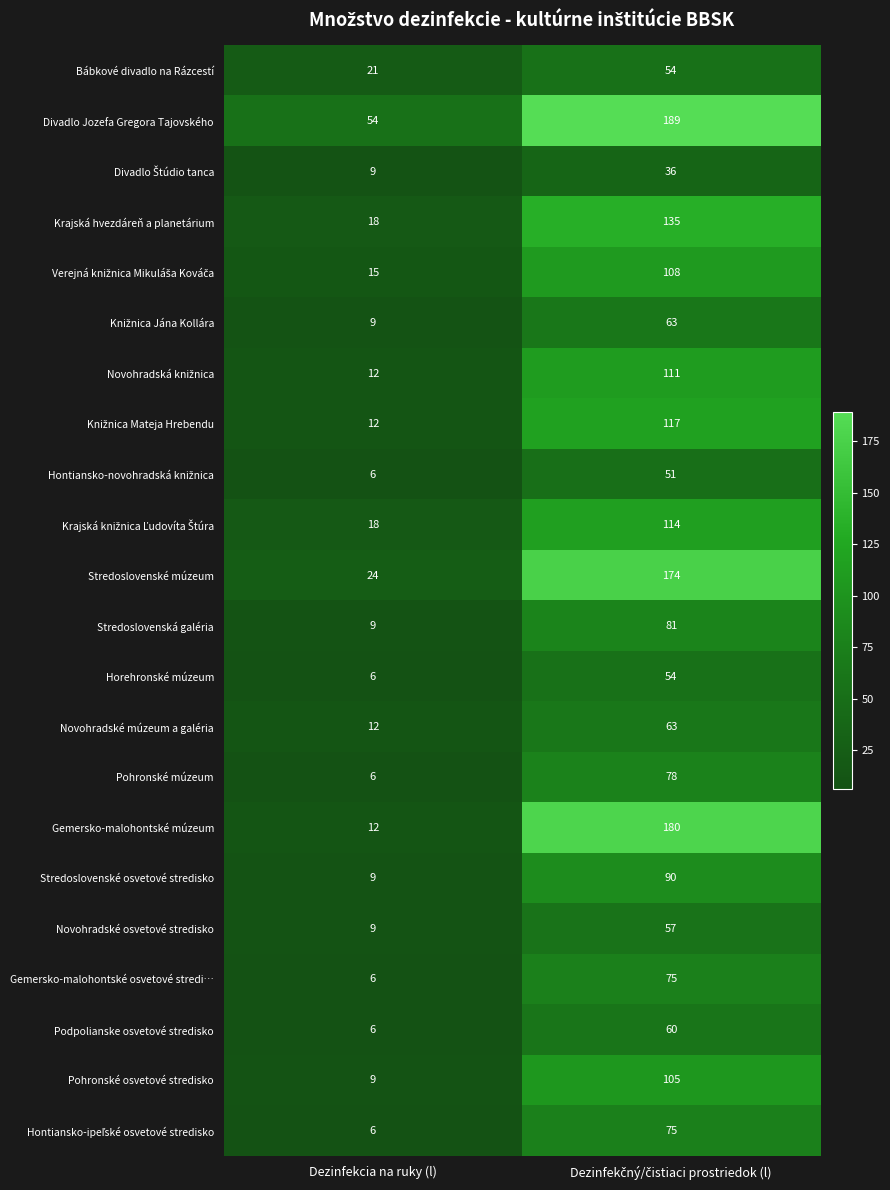

What is the difference between the maximum and minimum values in the Gemersko-malohontské osvetové stredi… series?

69